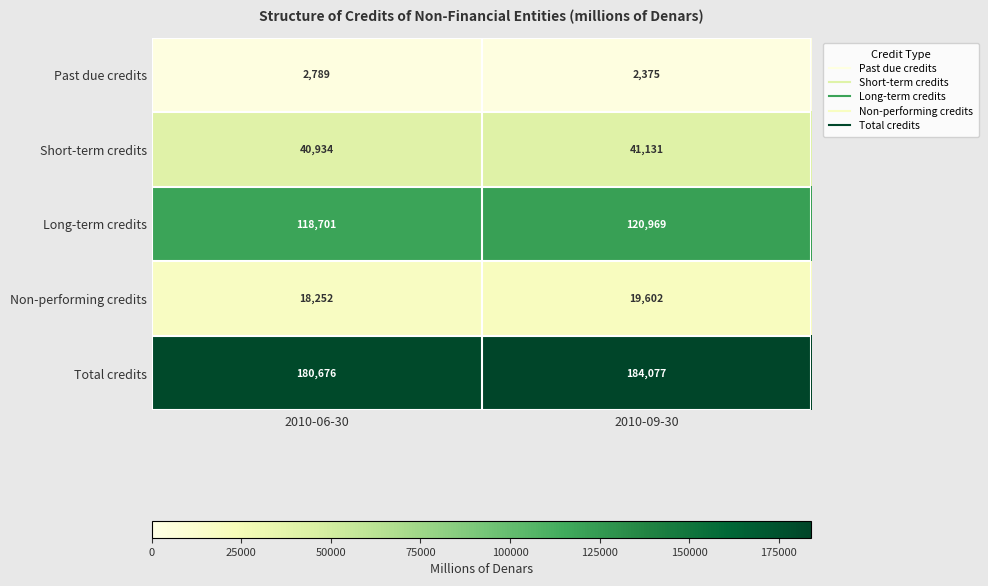

Where is Long-term credits nearest to the value 119835?

2010-06-30